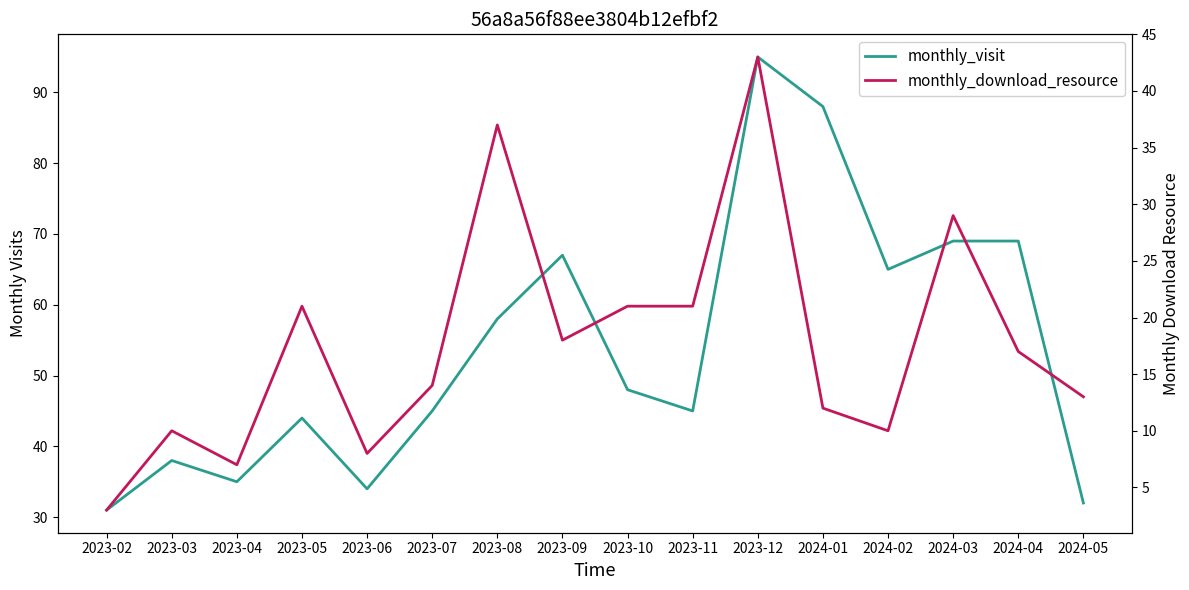

True or false: monthly_visit and monthly_download_resource cross at least once.

False